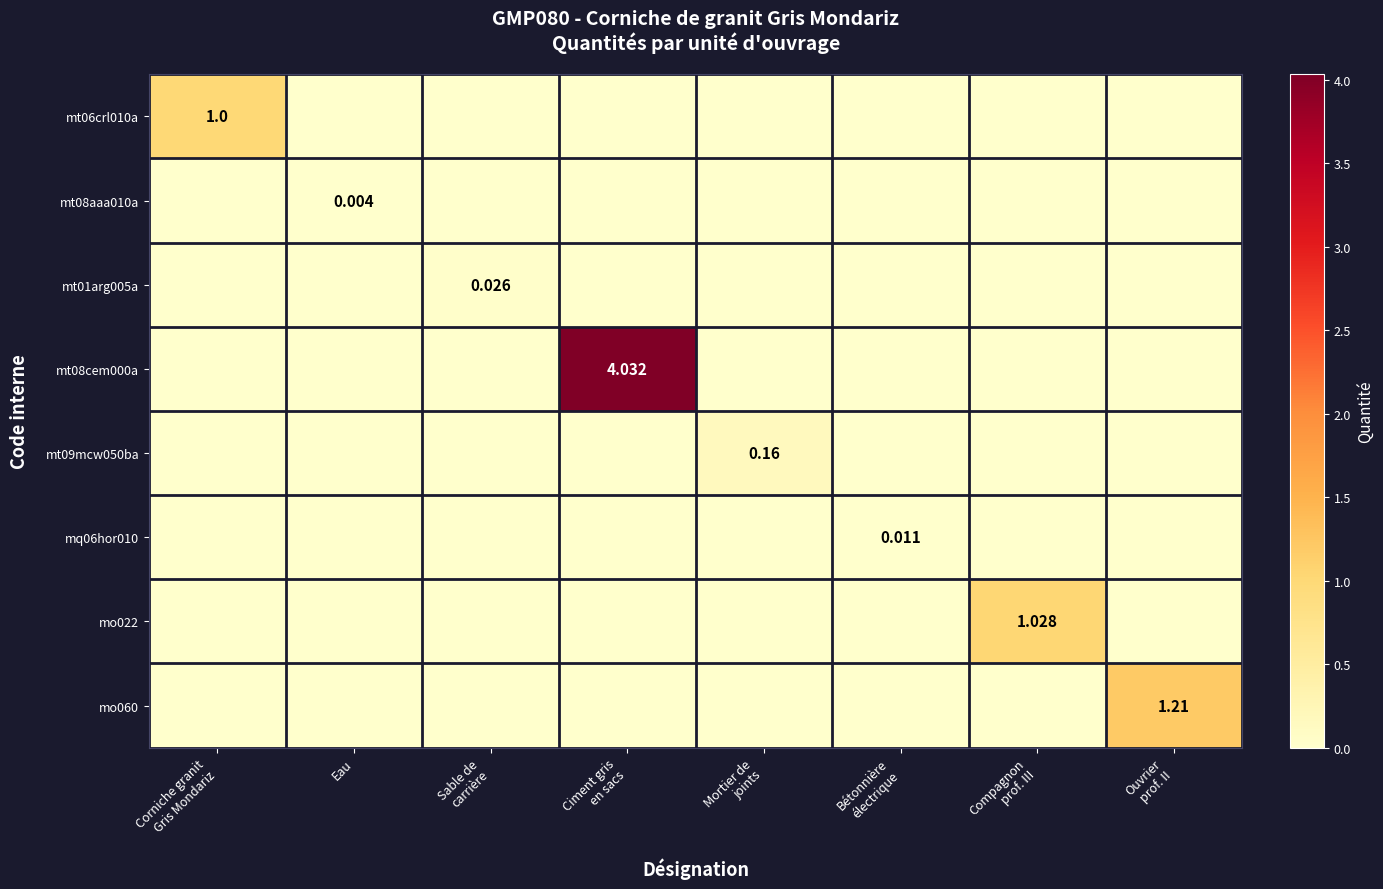

Rank the series by their maximum value, from lowest to highest.

mt08aaa010a, mq06hor010, mt01arg005a, mt09mcw050ba, mt06crl010a, mo022, mo060, mt08cem000a